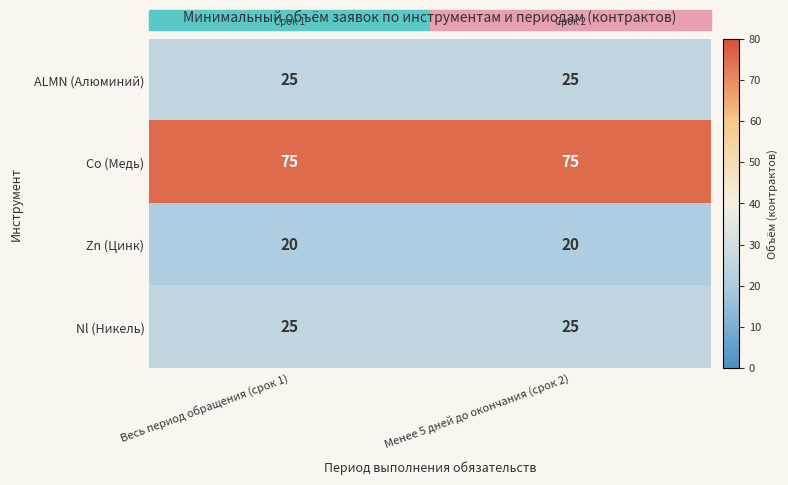

Is the value of Zn (Цинк) at Весь период обращения (срок 1) greater than the value of ALMN (Алюминий) at Весь период обращения (срок 1)?

No